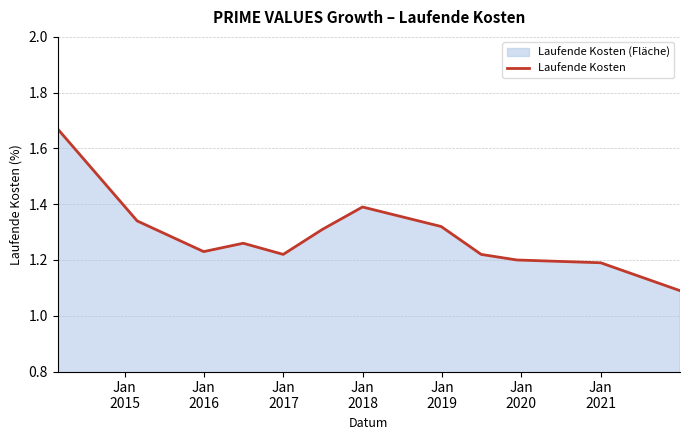

What is the sum of all values?

15.4